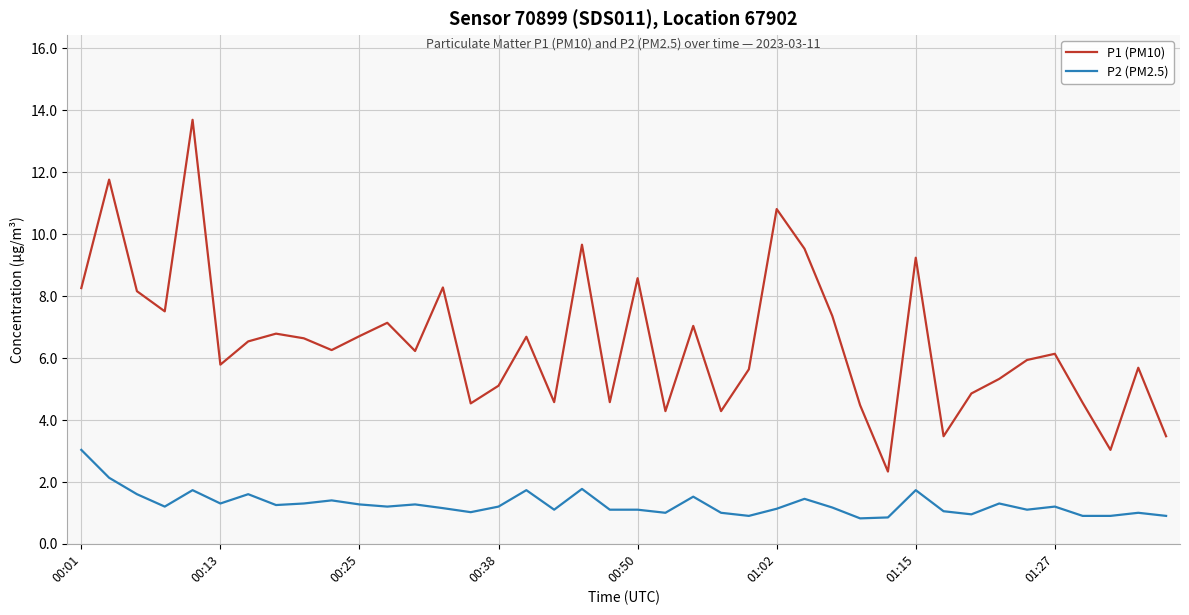

Which series has the widest spread of values?

P1 (PM10)